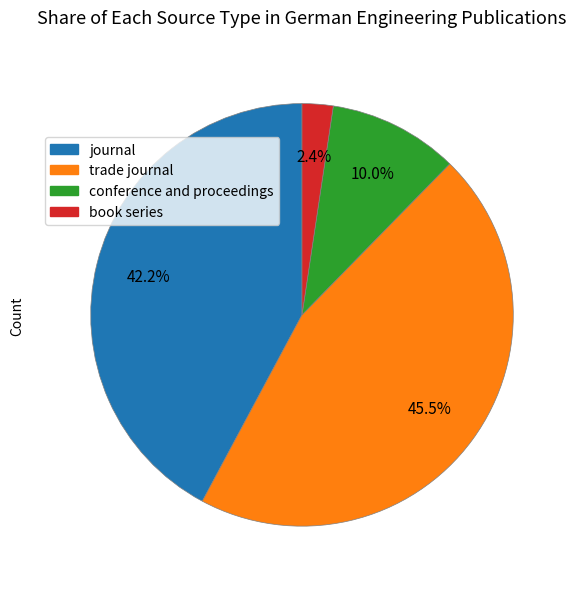

Does conference and proceedings account for over 50% of the chart?

No